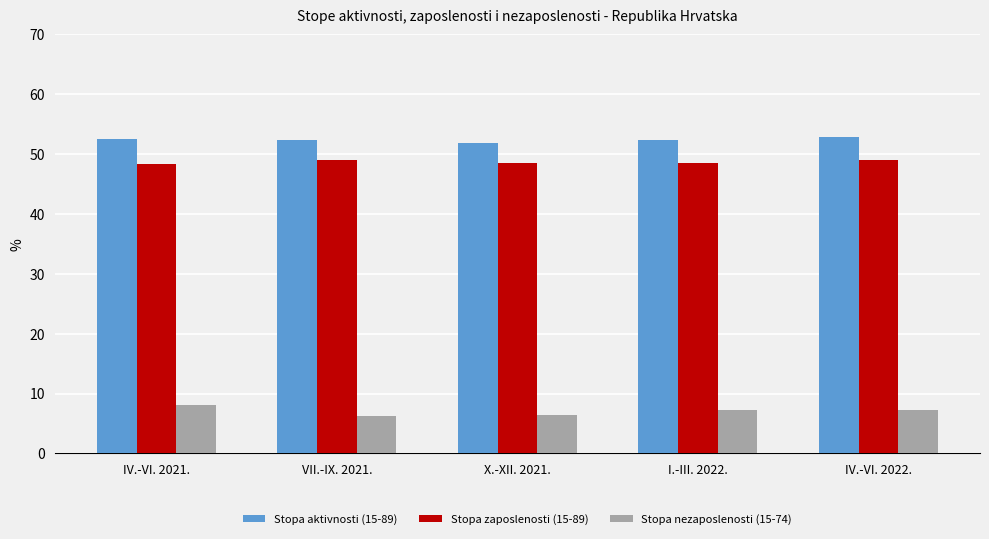

What is the minimum value for Stopa zaposlenosti (15-89)?

48.4